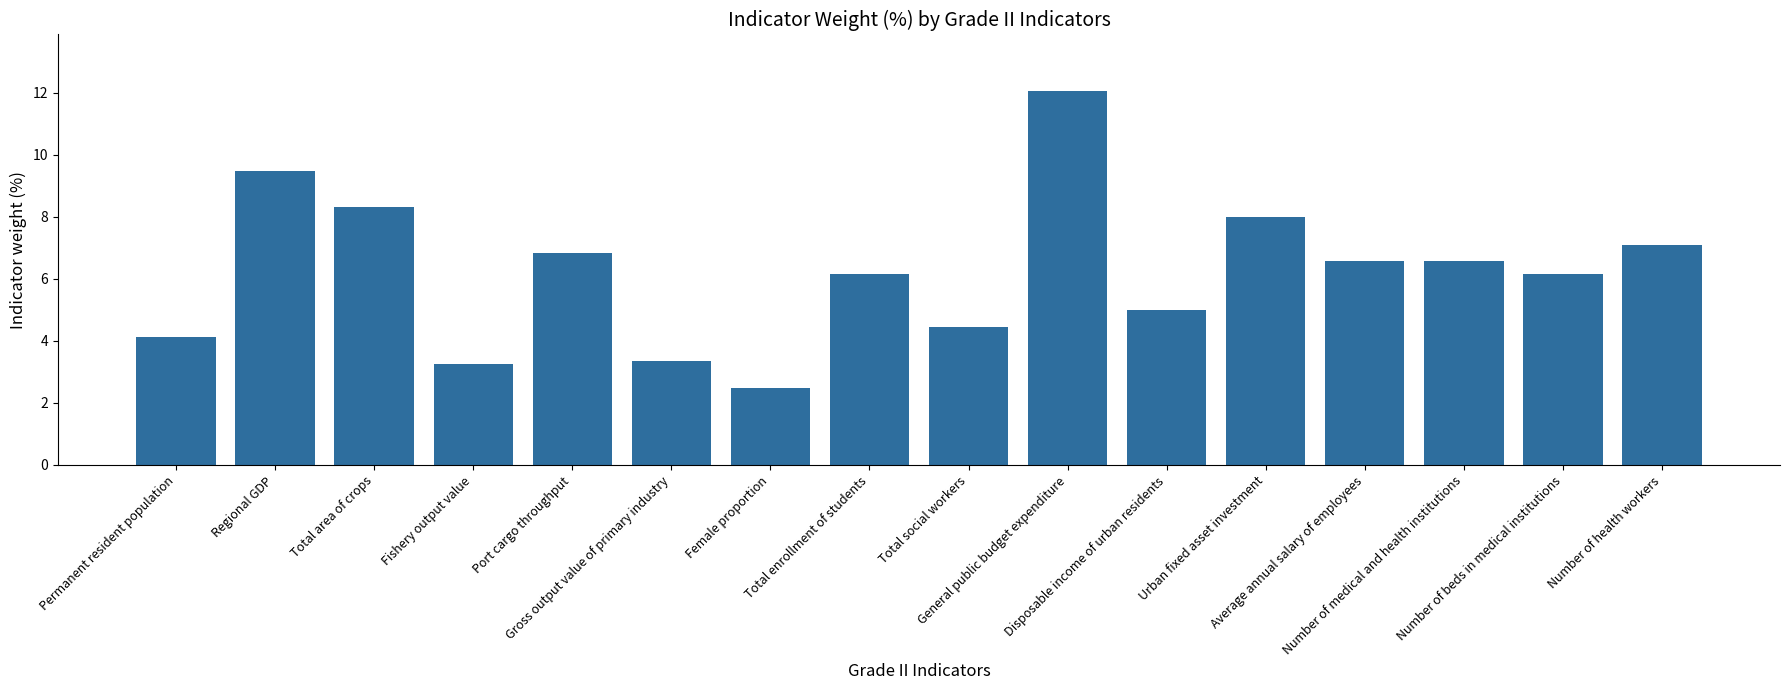

Reading left to right, extract all data points from this chart.

4.1	9.5	8.3	3.3	6.8	3.4	2.5	6.2	4.5	12.1	5.0	8.0	6.6	6.6	6.2	7.1